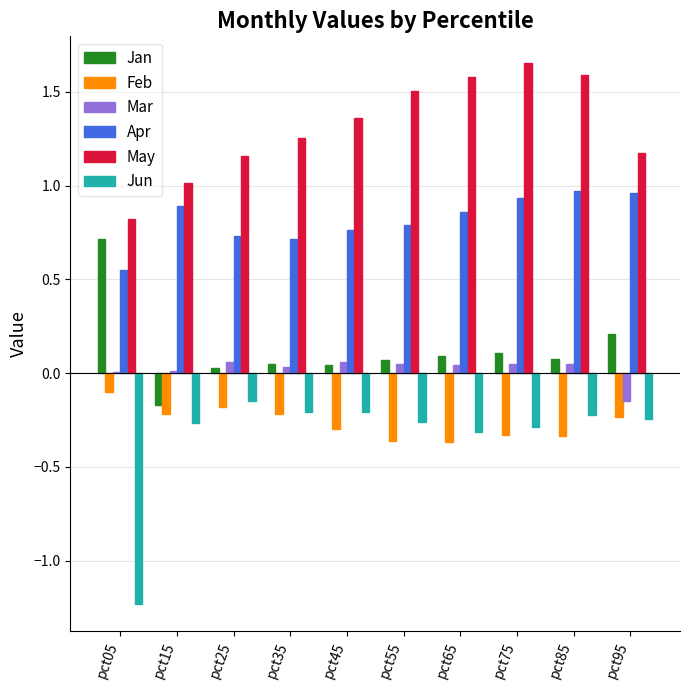

True or false: Jun has a value of -0.5 at pct65.

False